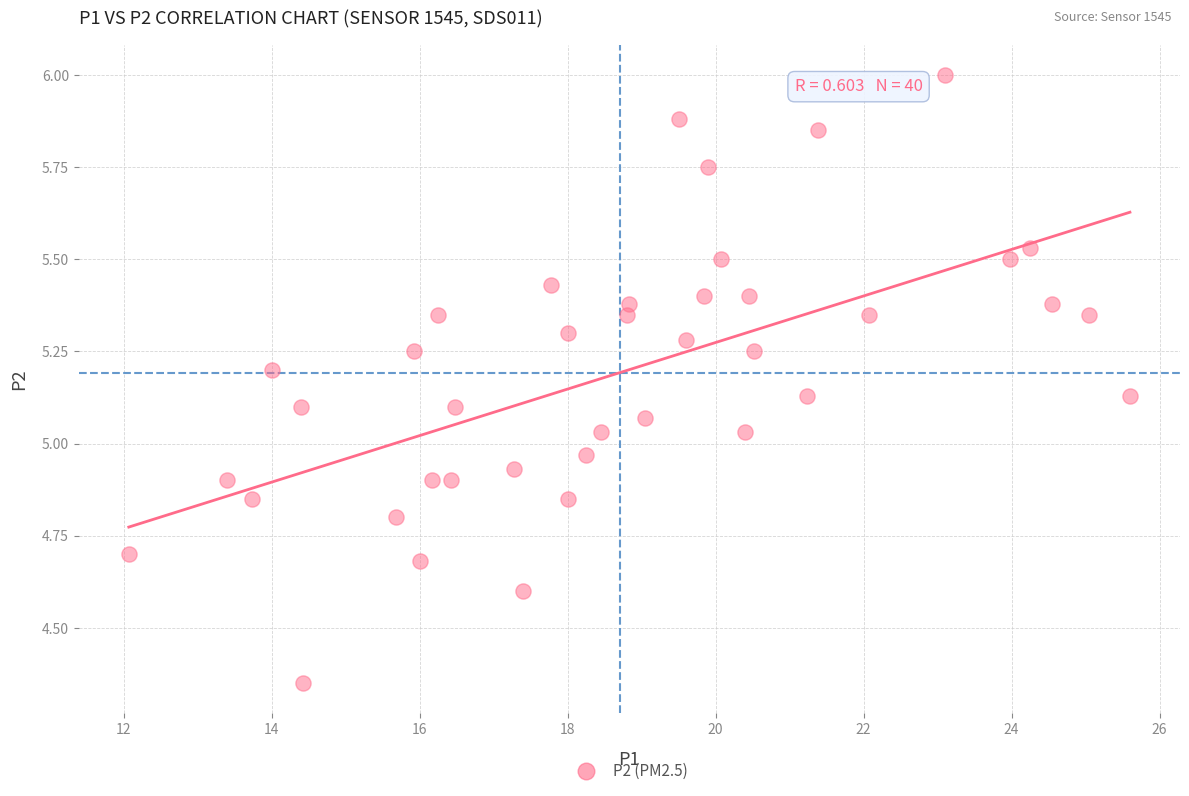

What is the range of X values (max minus min)?

13.5